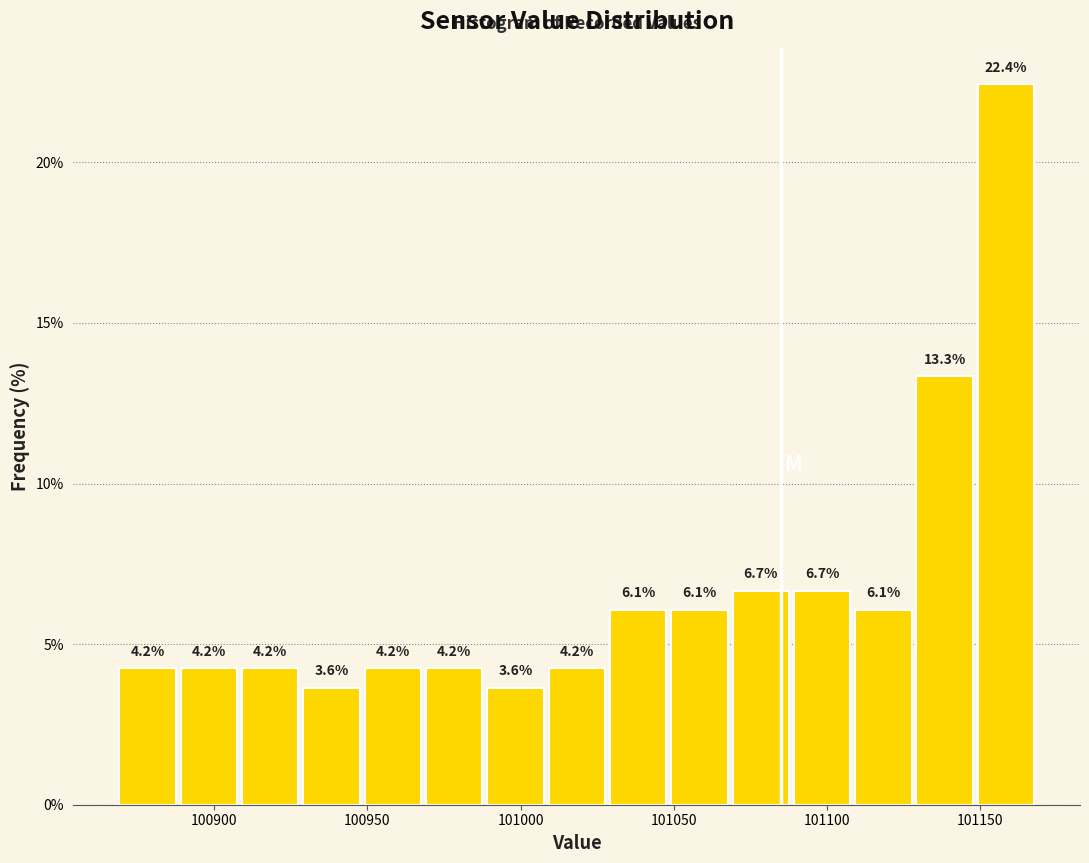

How tall is the bar that spans 100930 to 100950 on the x-axis? The bar edges are not printed on the chart, so give them approximately, as read against the axis.

3.6